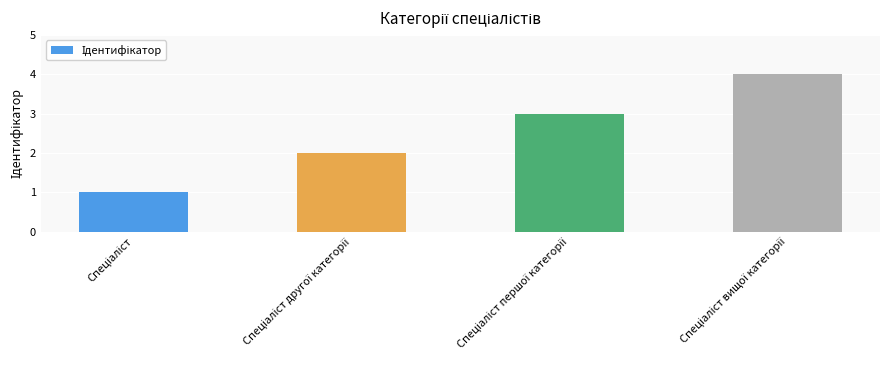

What is the maximum value shown in the chart?

4